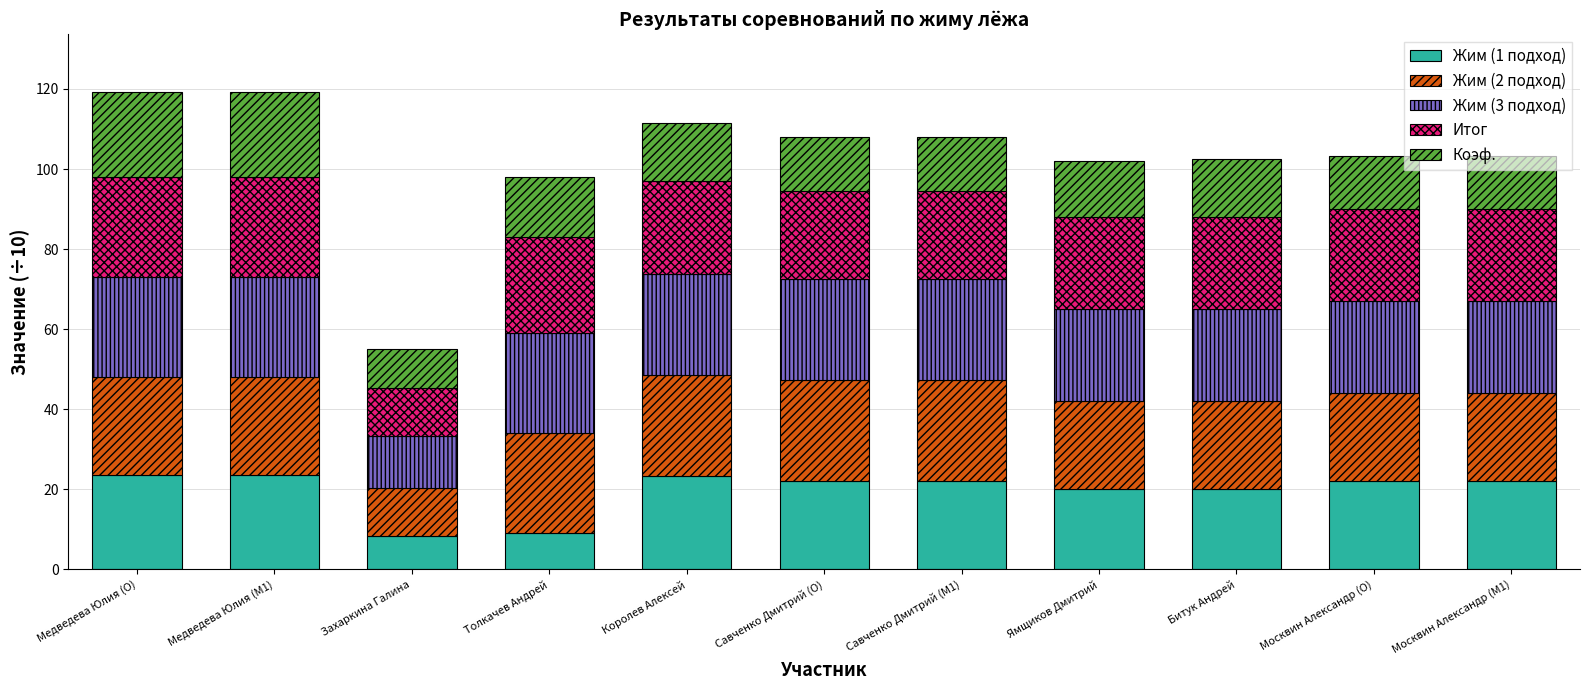

What is the sum of all Жим (1 подход) values?

215.5